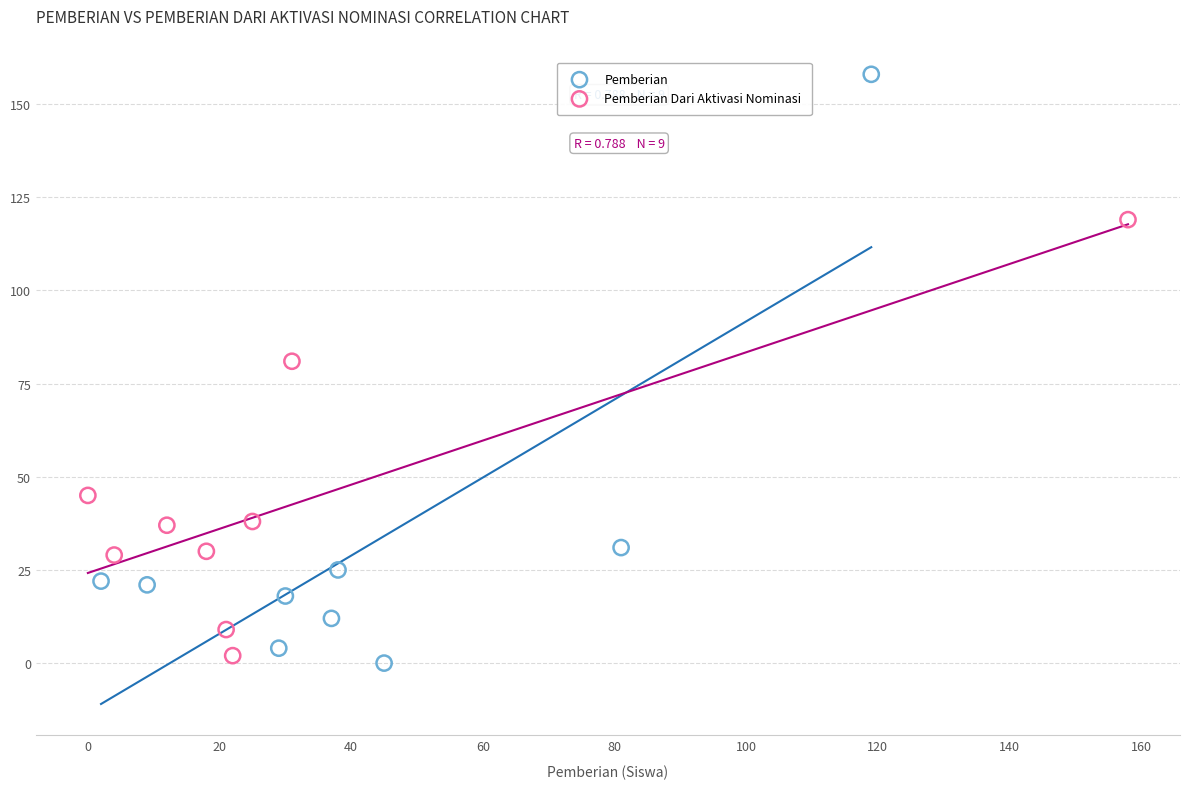

Which series contains the highest Y value?

Pemberian